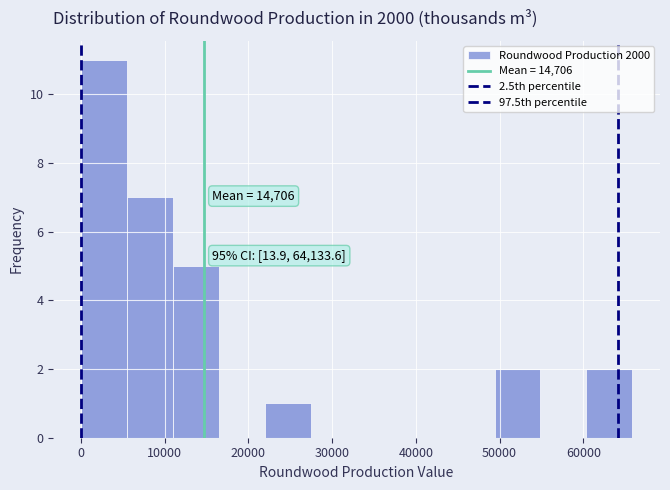

Which range on the x-axis has the tallest bar?

0 to 5000